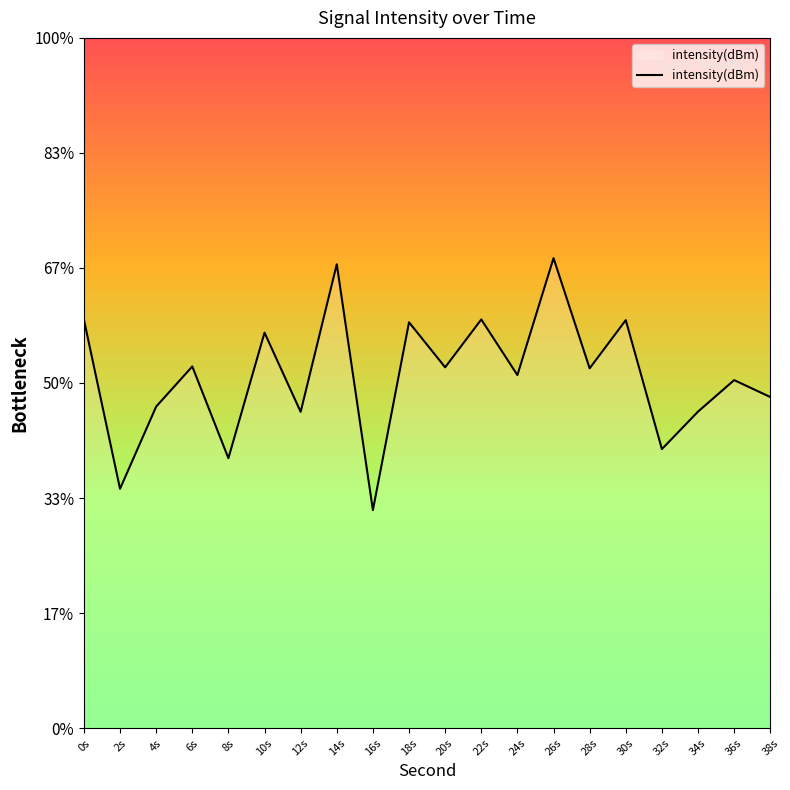

Where is the first local maximum?

6s